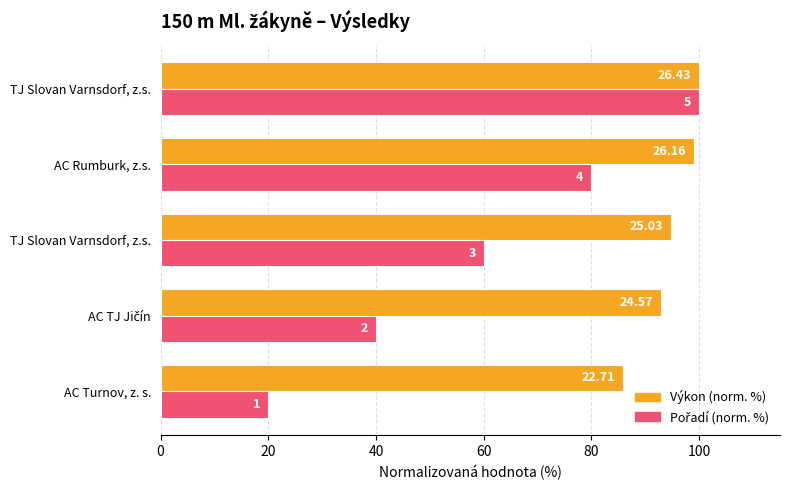

Reading right to left, transcribe all the data shown in this chart.

Výkon (norm. %): 100.0	99.0	94.7	93.0	85.9
Pořadí (norm. %): 100.0	80.0	60.0	40.0	20.0